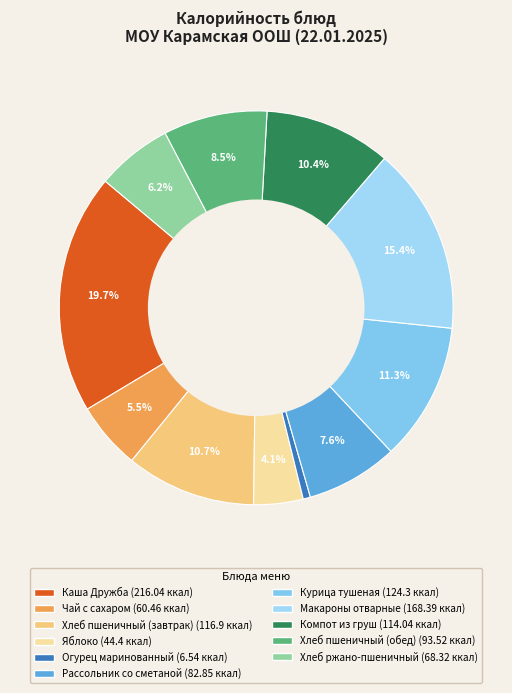

Which slice is the smallest?

Огурец маринованный